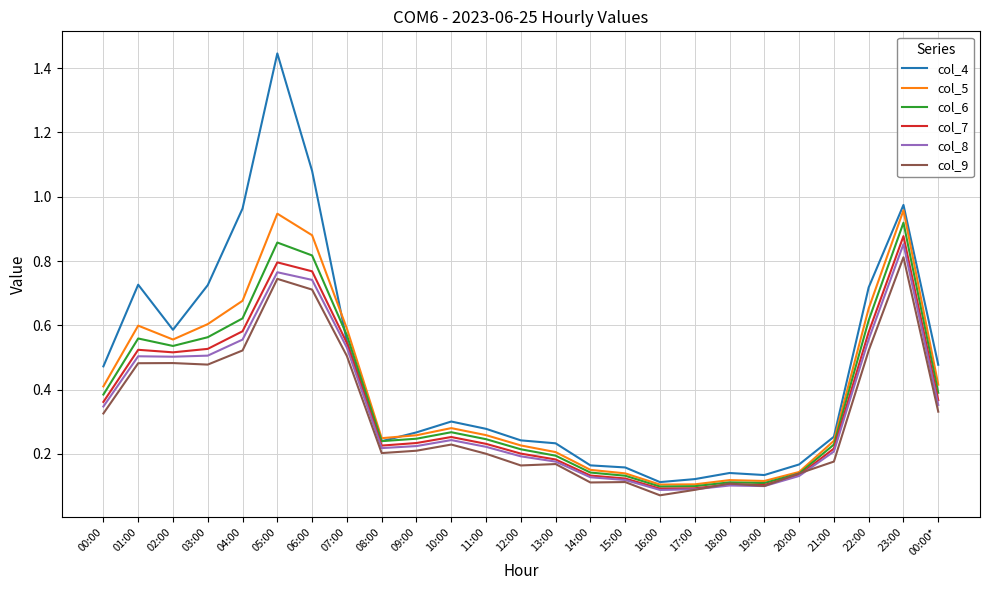

Is the value of col_8 at 13:00 greater than the value of col_5 at 00:00*?

No